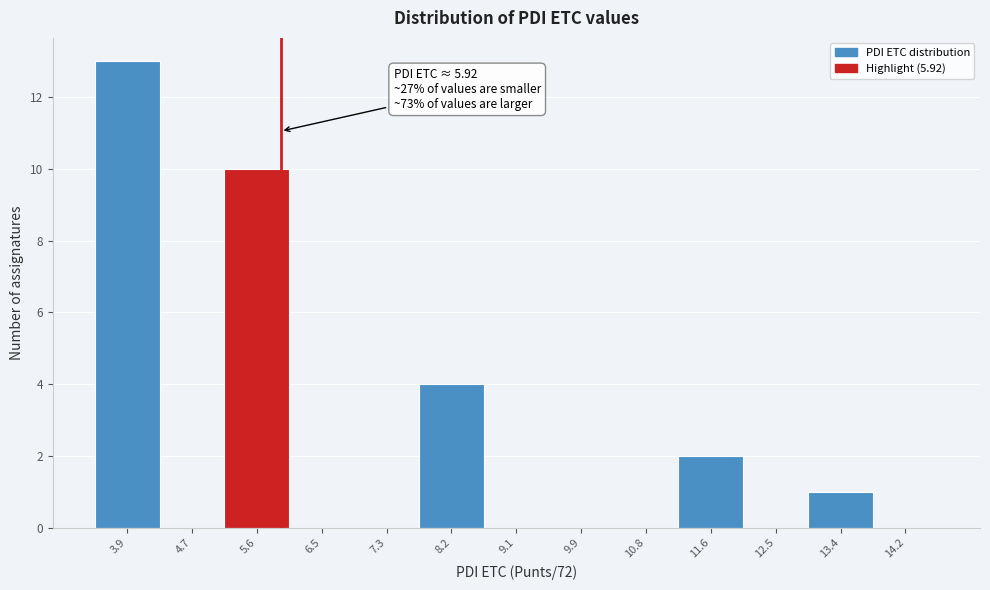

Over which range of the x-axis is the bar tallest?

3.4 to 4.3